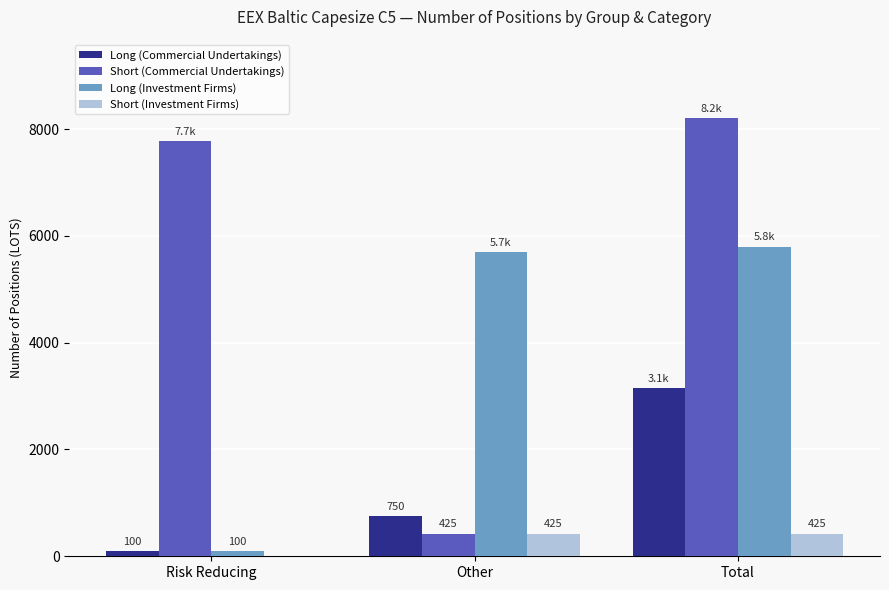

What value does the Long (Investment Firms) series have at Risk Reducing?

100